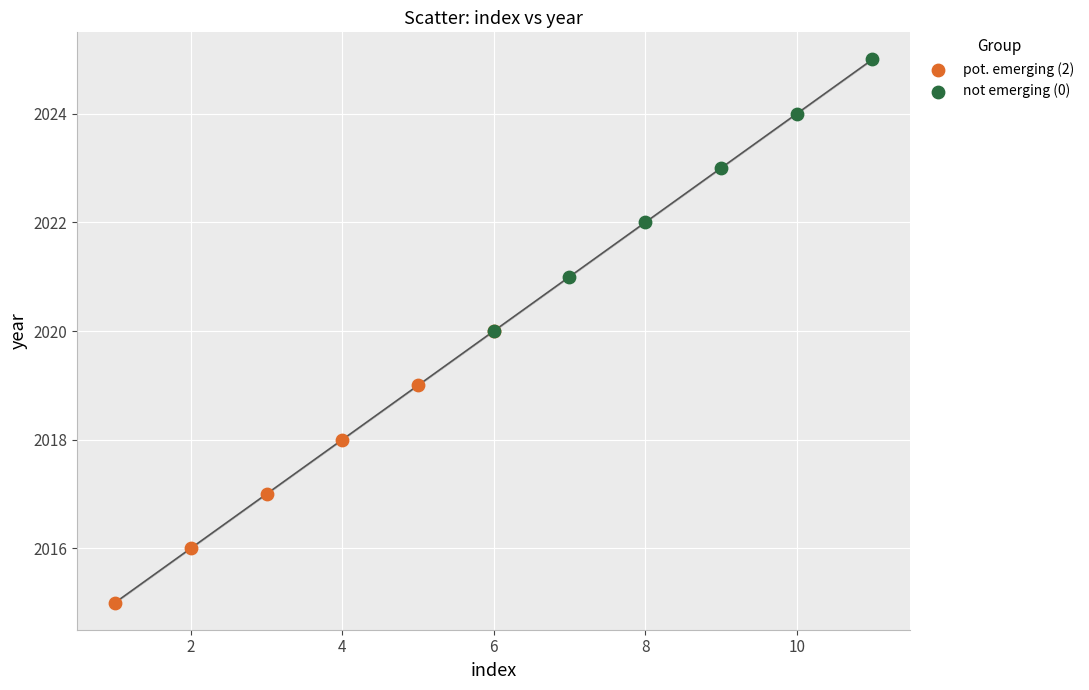

What are all the series names shown in the legend?

pot. emerging (2), not emerging (0)